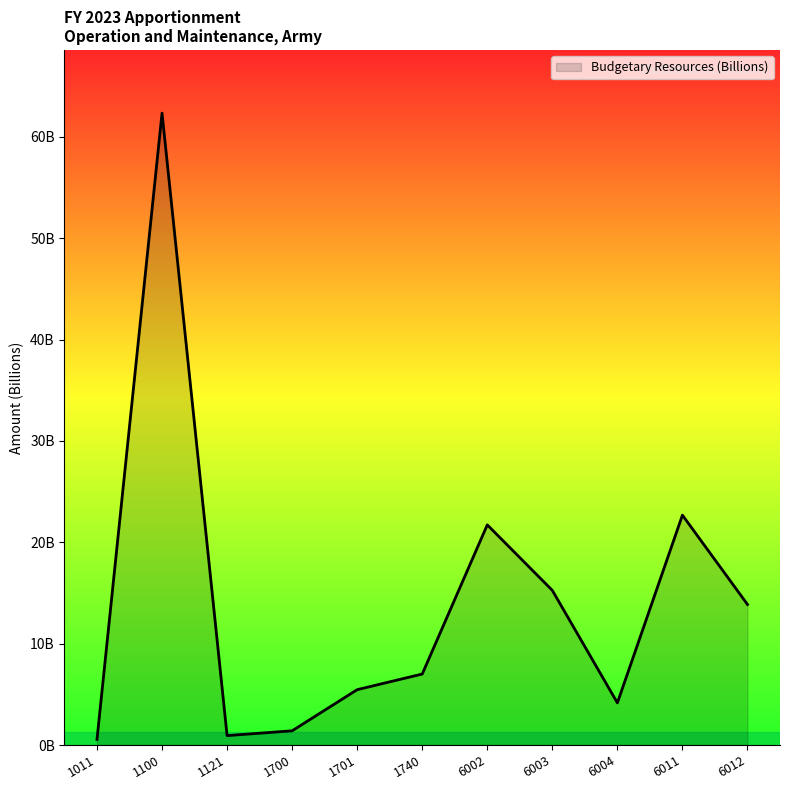

Where does the data first go above 7?

1100